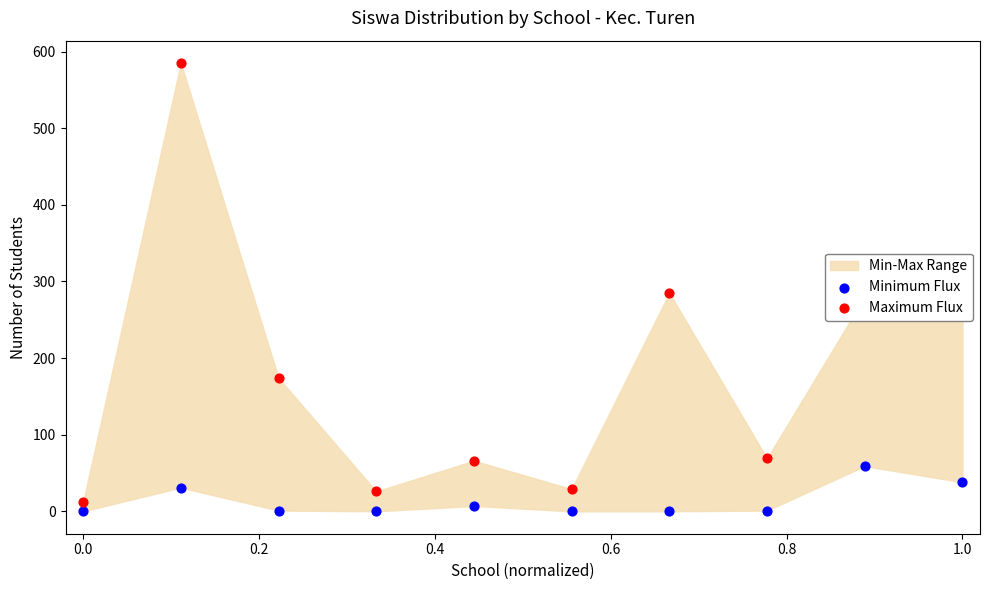

Which series reaches the minimum Y coordinate?

Minimum Flux